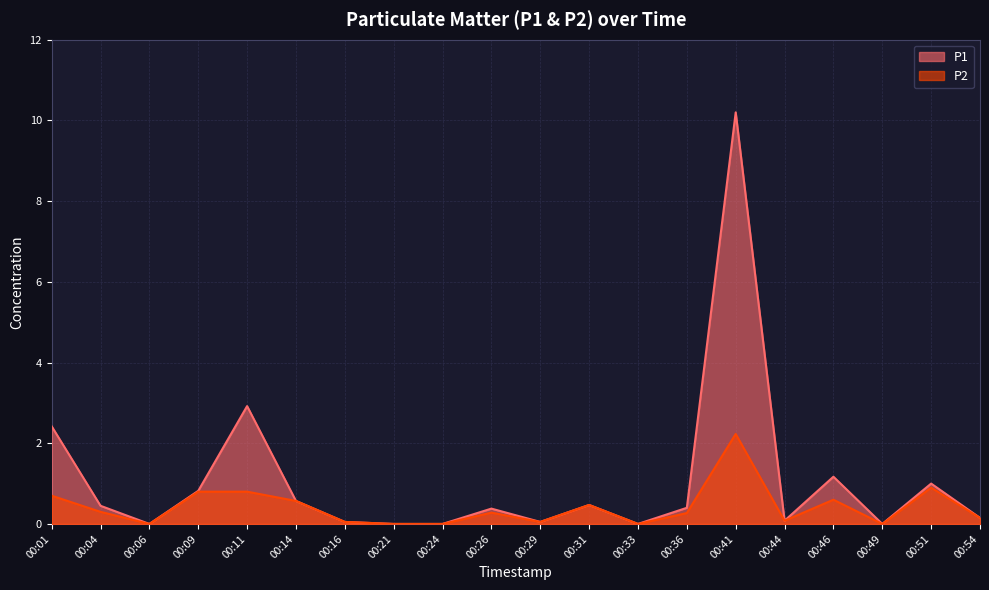

Is the value of P2 at 00:24 greater than the value of P1 at 00:33?

No